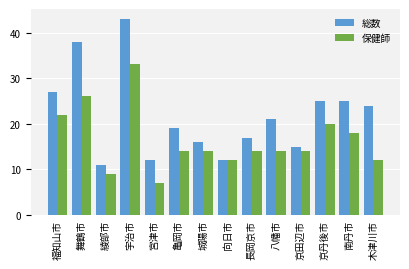

Which series has the largest range (max minus min)?

総数